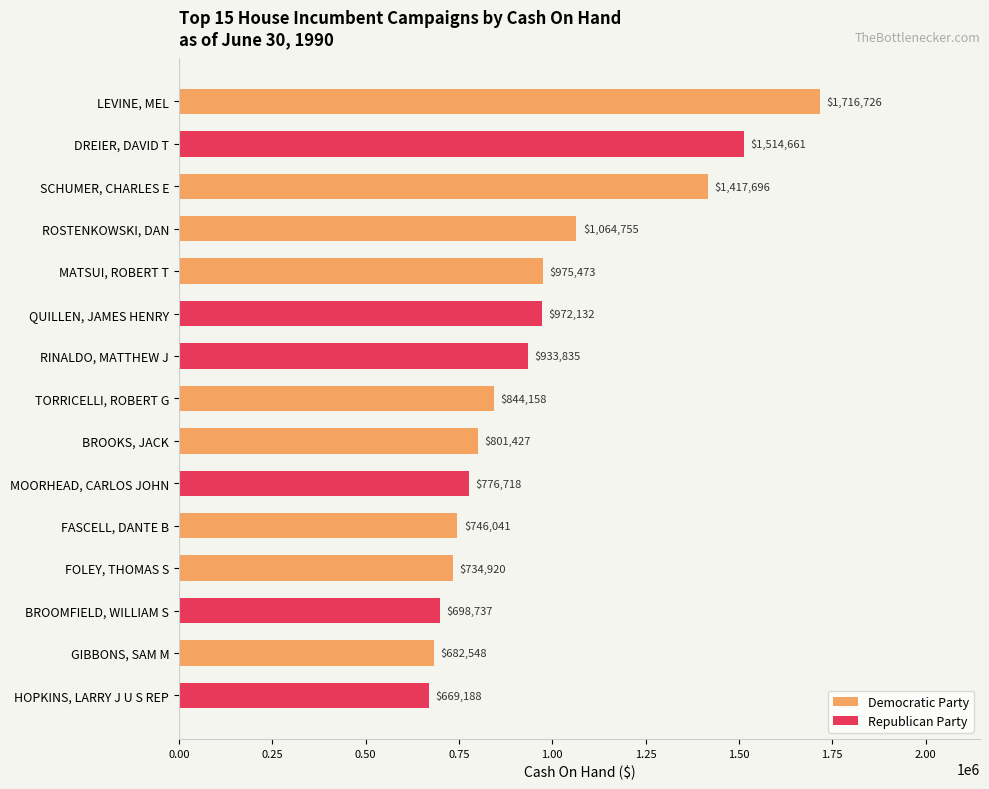

What is the smallest value displayed?

669188